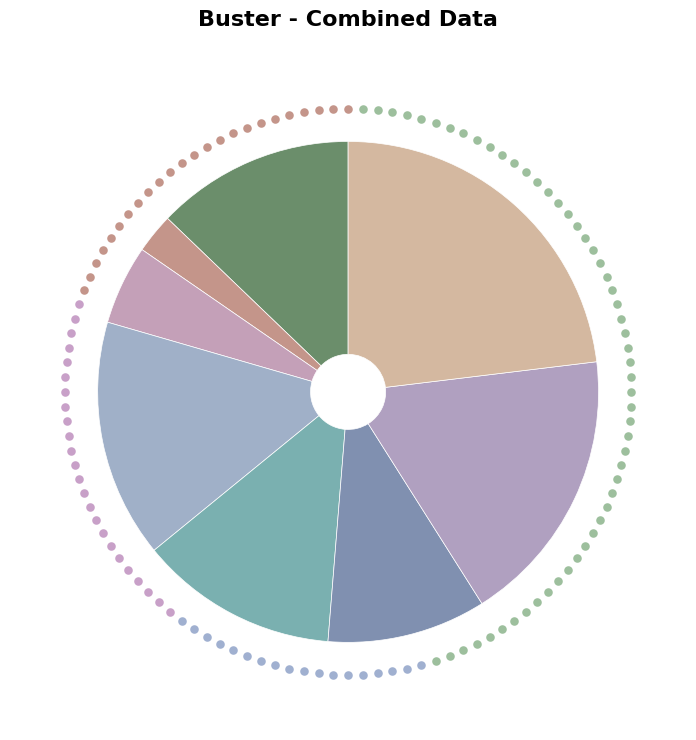

Approximately how many times larger is the value at 8 compared to 4?

0.3